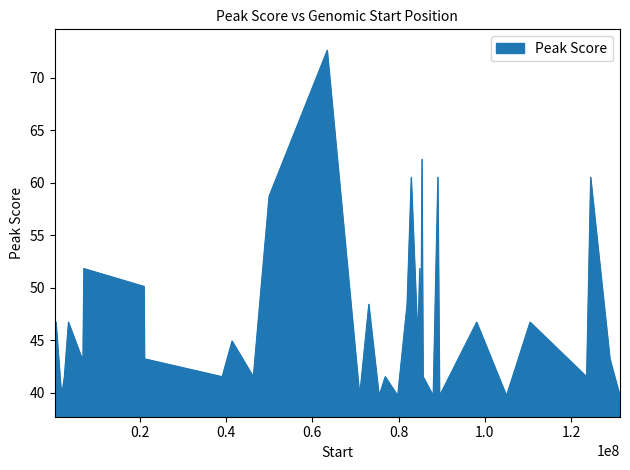

List the labels in order of value, smallest first.

31, 32, 33, 34, 35, 36, 37, 38, 39, 24, 25, 26, 27, 28, 29, 30, 20, 21, 22, 23, 18, 19, 13, 14, 15, 16, 17, 11, 12, 10, 7, 8, 9, 5, 6, 2, 3, 4, 1, 0